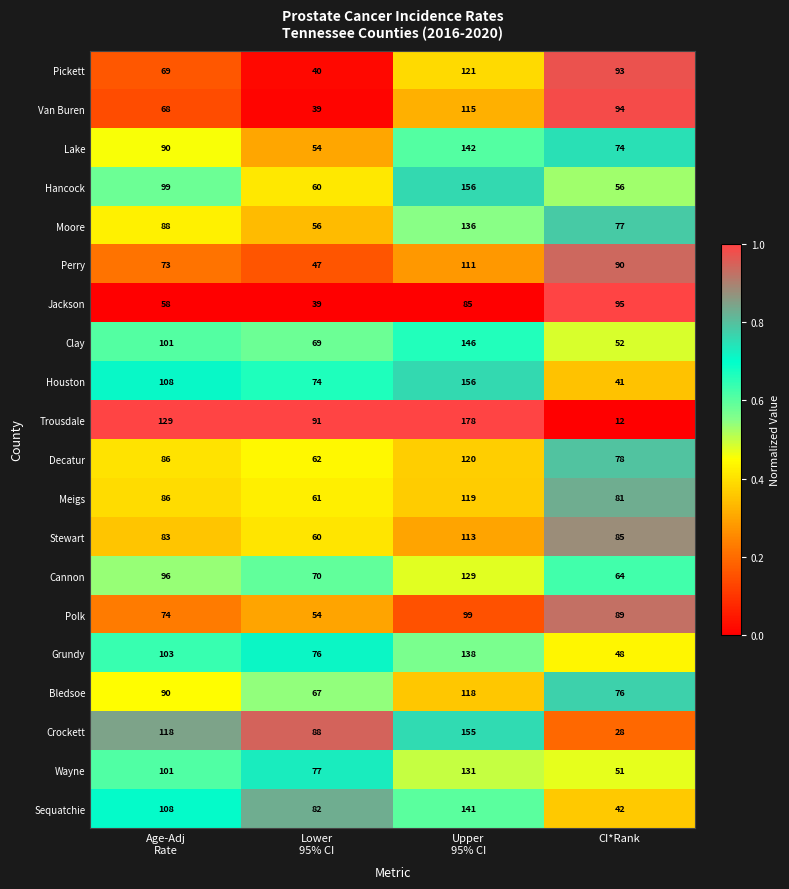

What is the difference between the highest and lowest values at CI*Rank?

83